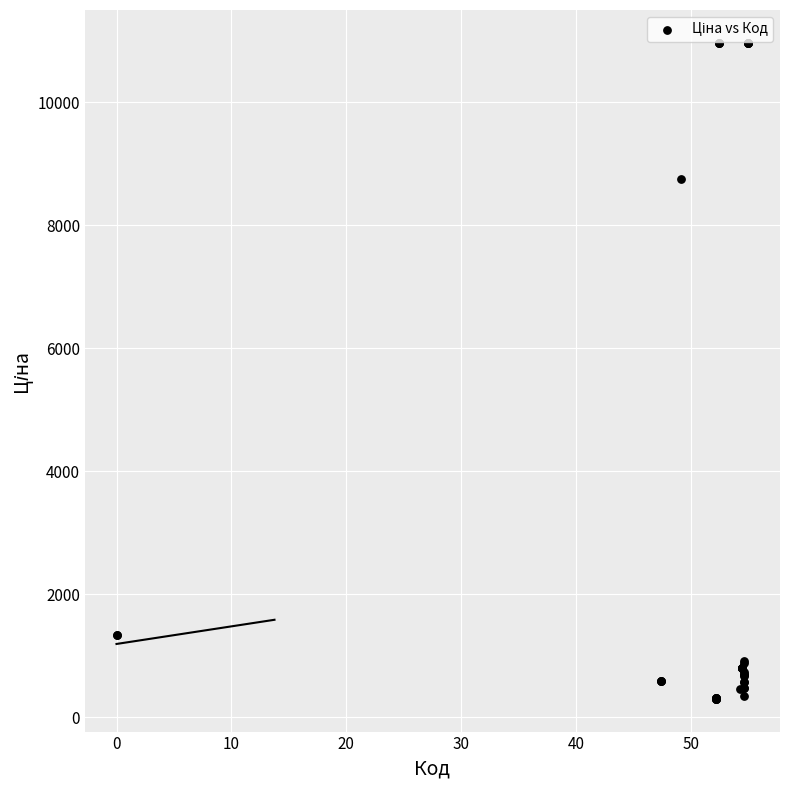

What Y value in the scatter plot is closest to 5634?

8755.5